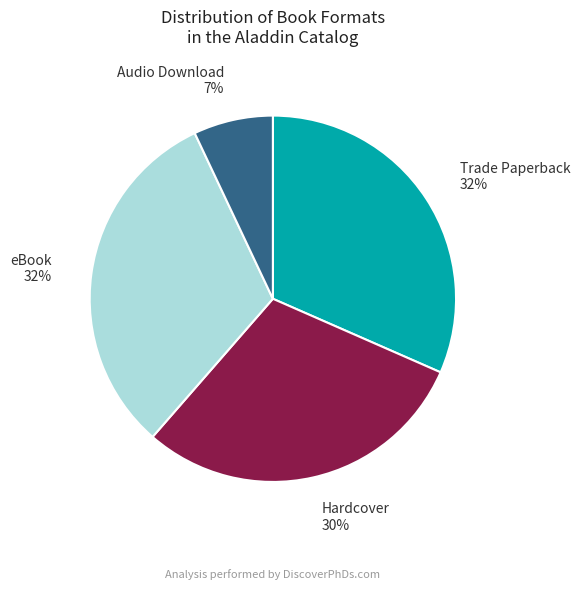

Does any single category account for the majority?

No